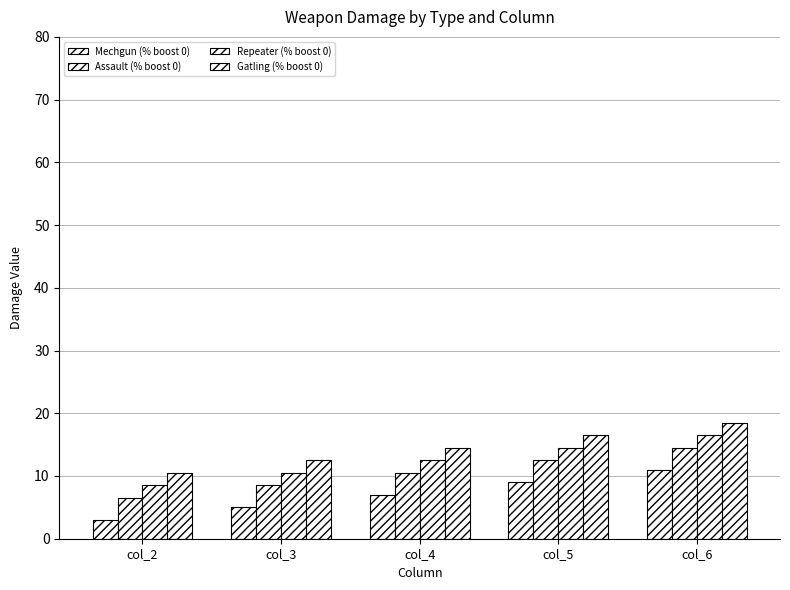

At which category is the sum across all series the highest?

col_6